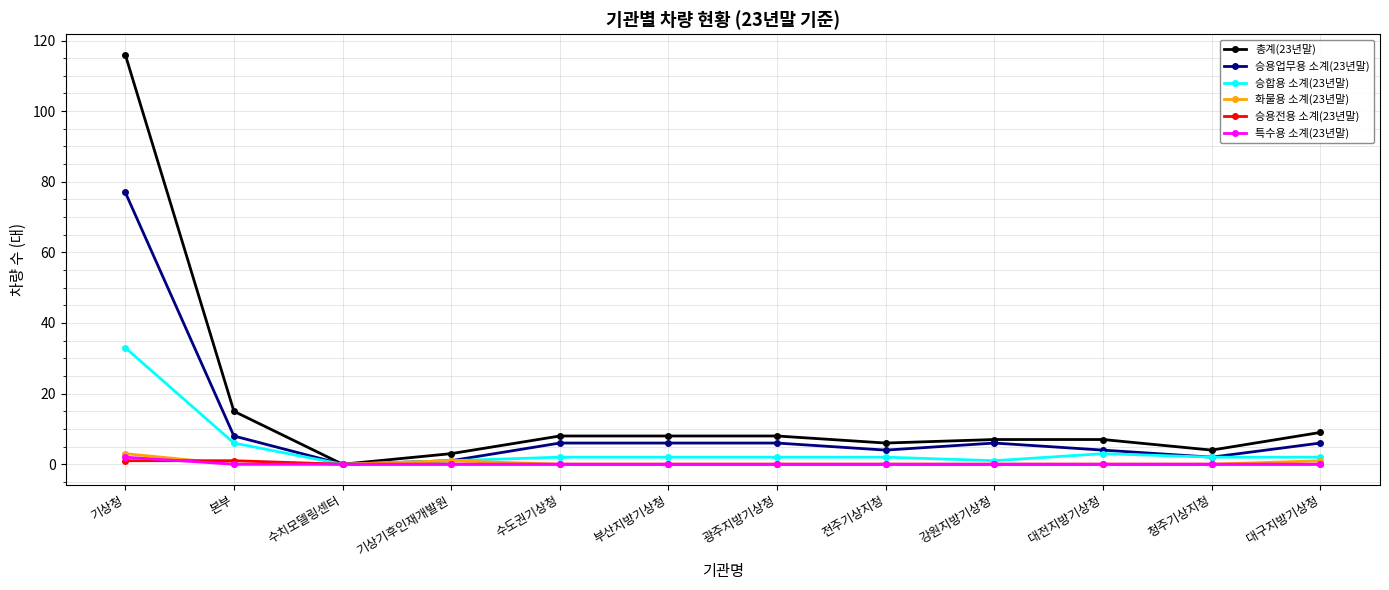

What is the maximum value shown in the chart?

116